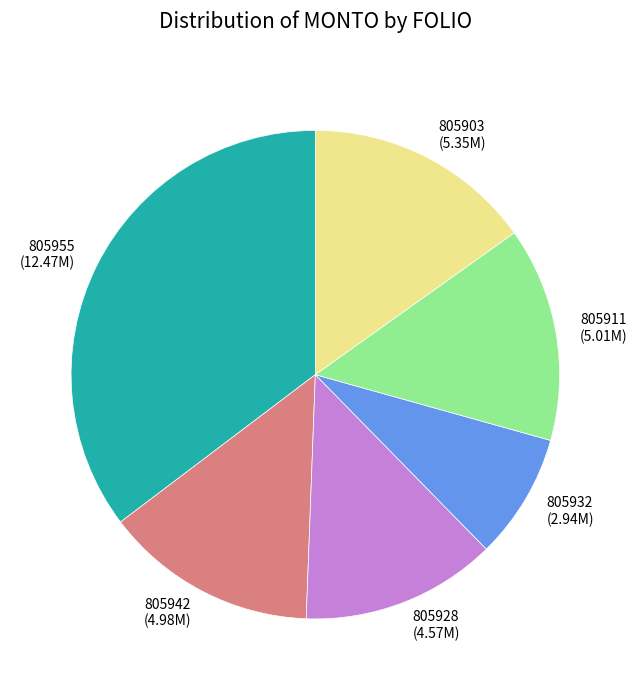

Does any single category account for the majority?

No